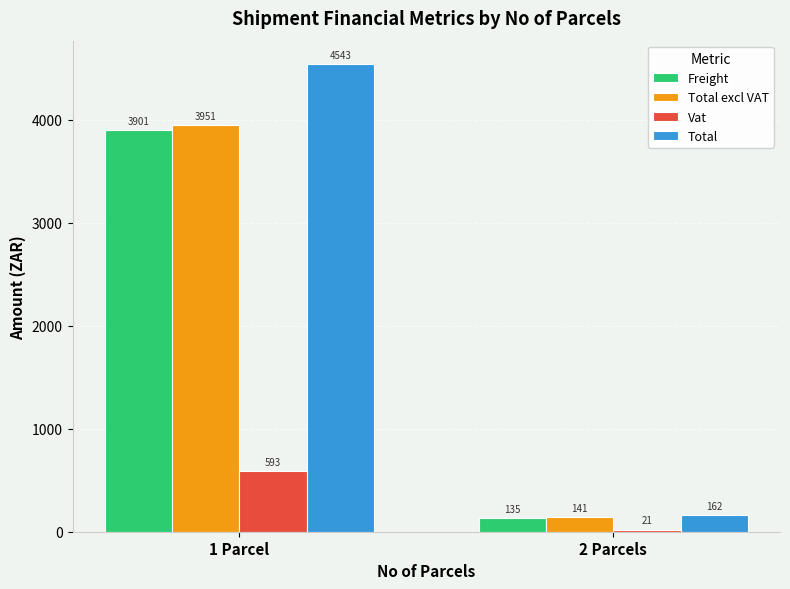

What is the difference between the Total excl VAT values at 2 Parcels and 1 Parcel?

3809.9